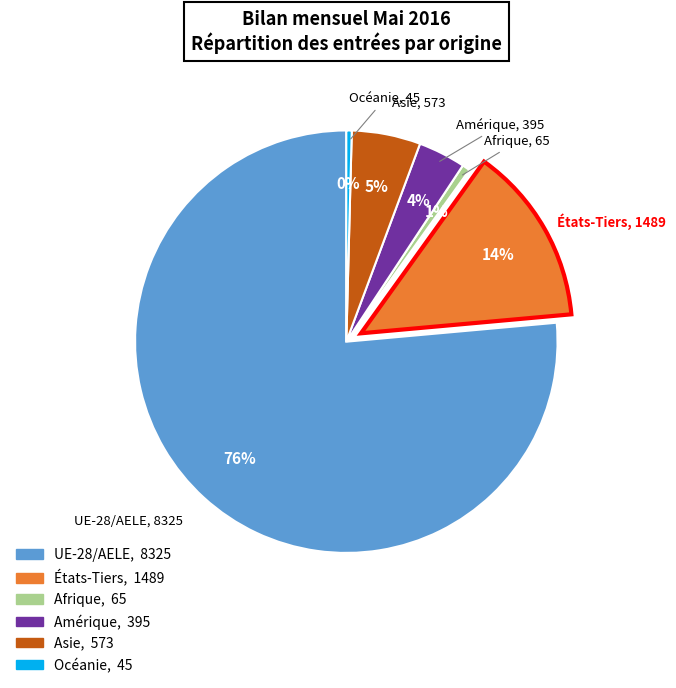

How many segments does this pie chart have?

6